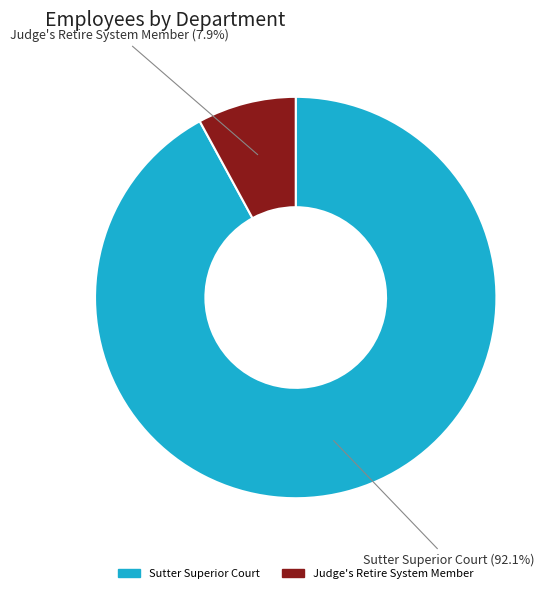

Is the sum of Sutter Superior Court and Judge's Retire System Member greater than half?

Yes